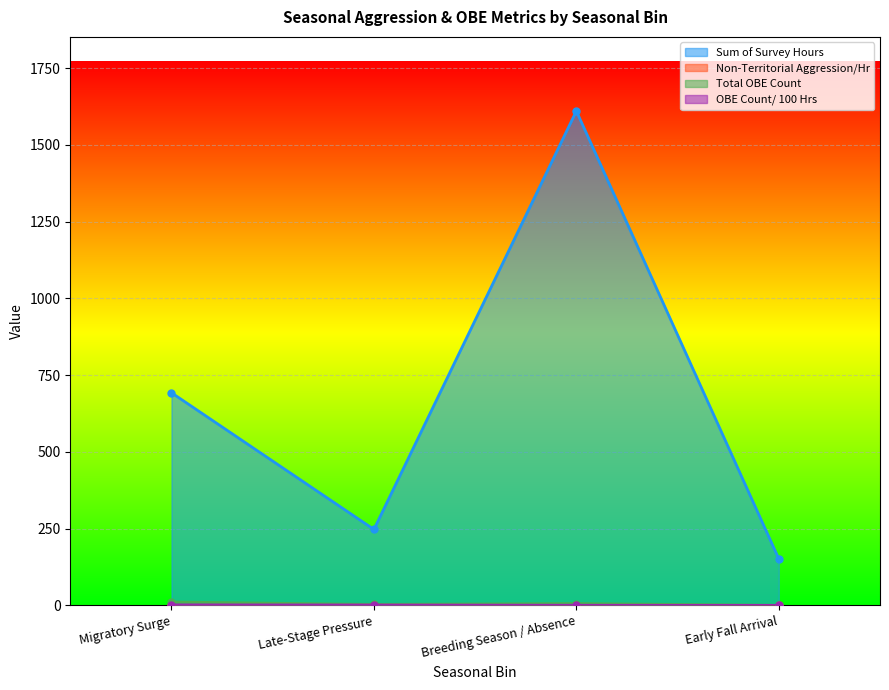

True or false: Sum of Survey Hours and Non-Territorial Aggression/Hr intersect in this chart.

False